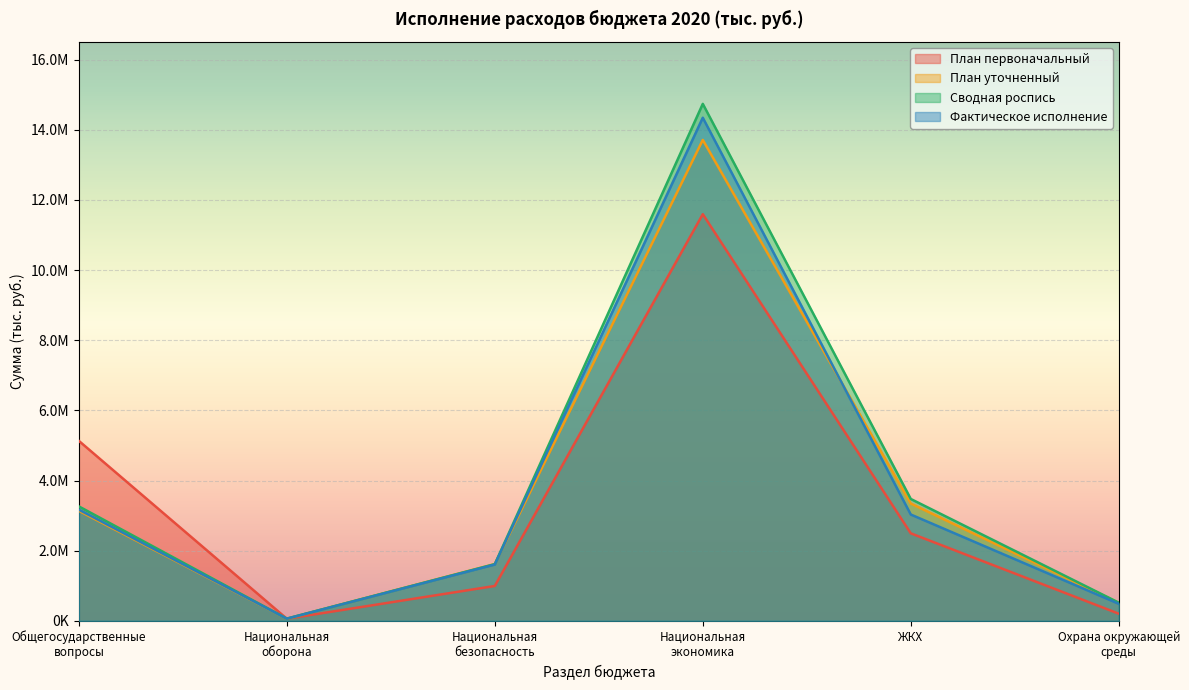

Where do План первоначальный and Сводная роспись first cross each other?

Общегосударственные
вопросы and Национальная
оборона